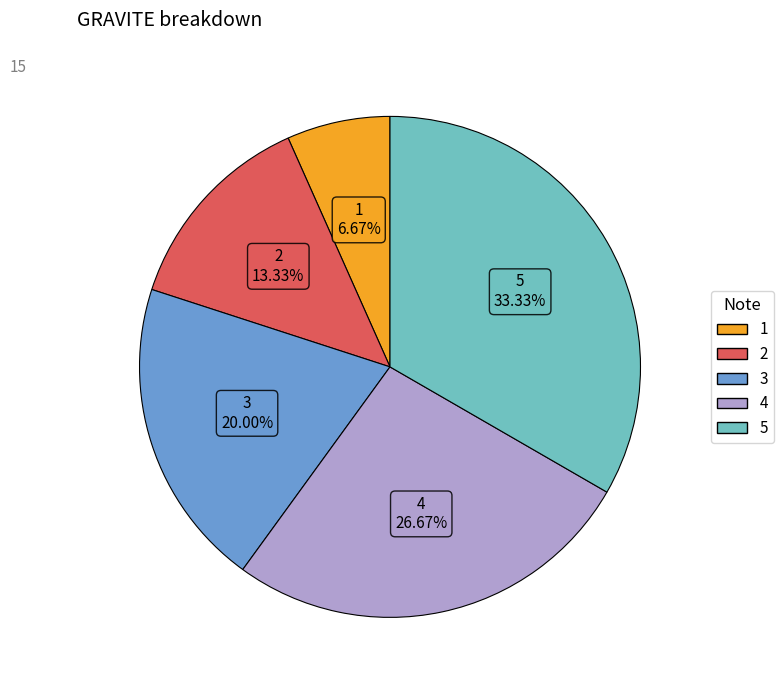

The 4 slice represents 15% of the pie. True or false?

False